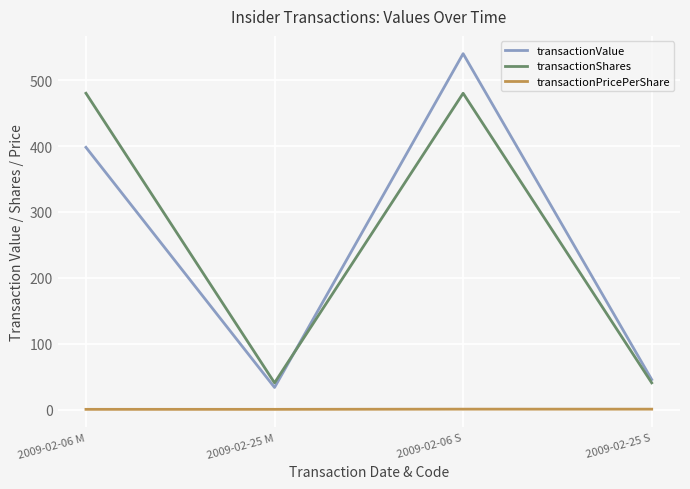

Is this an area chart (filled region under the line)?

No